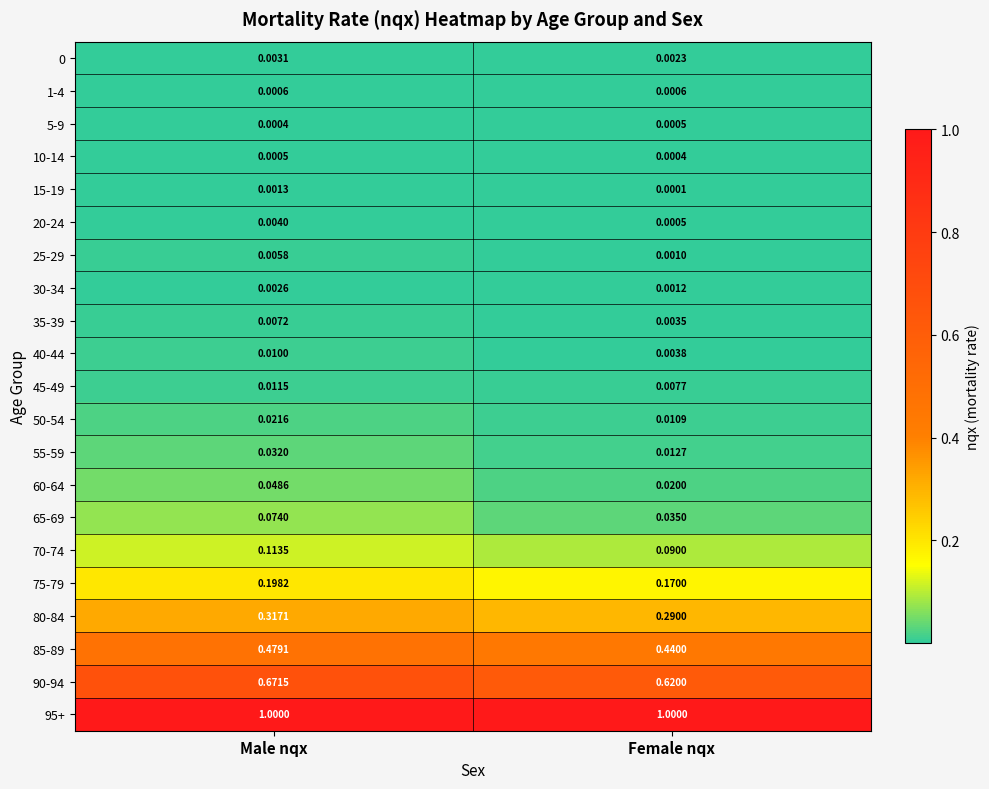

At how many categories does at least one series exceed 0?

2